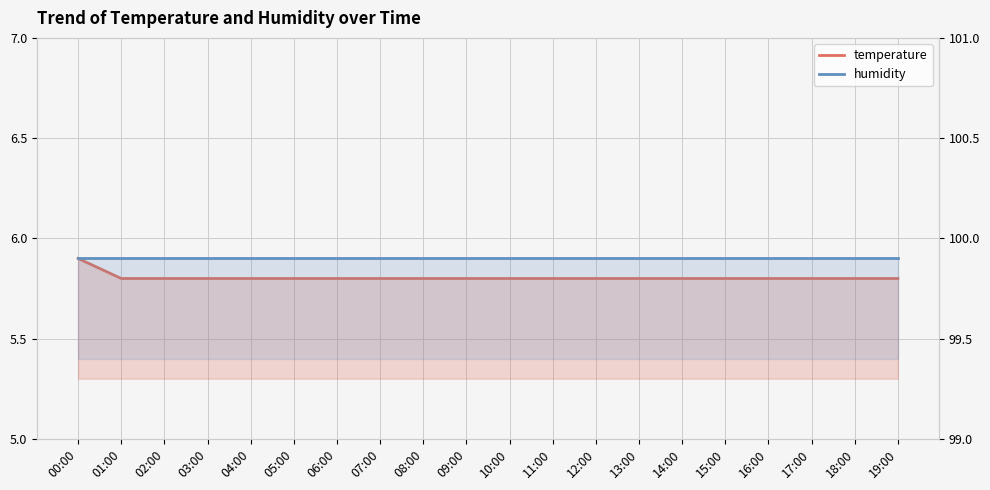

The temperature series shows 9.5 at 19:00. True or false?

False